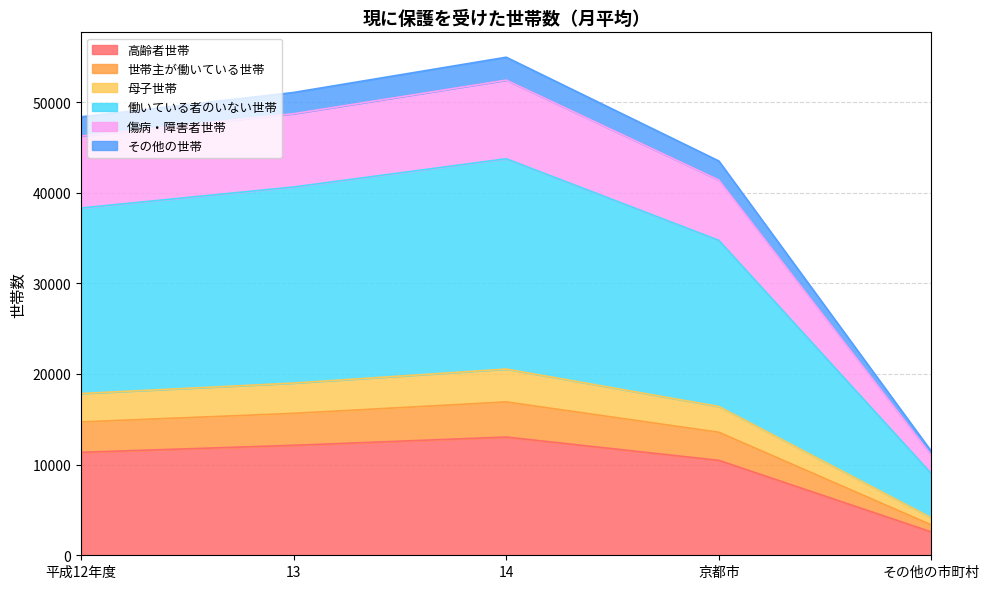

True or false: 高齢者世帯 and 世帯主が働いている世帯 intersect in this chart.

False